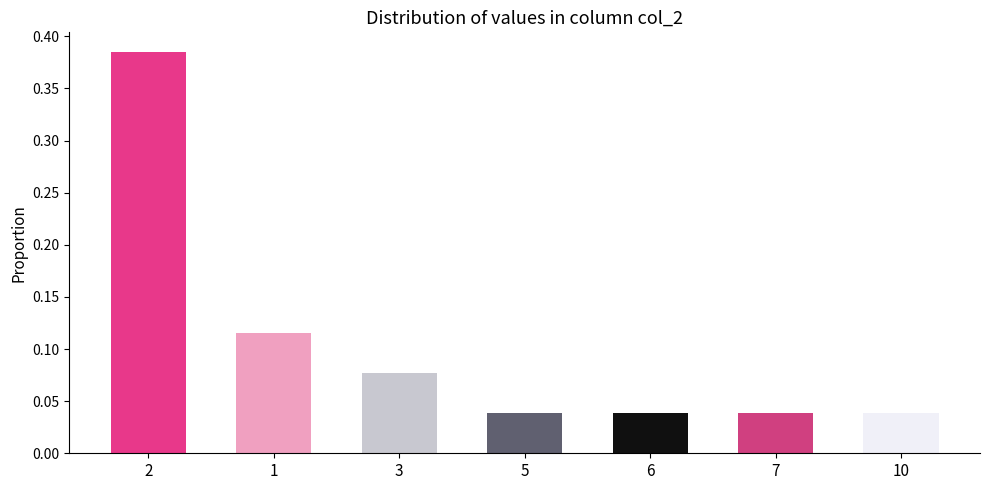

What position from the right is 5?

4